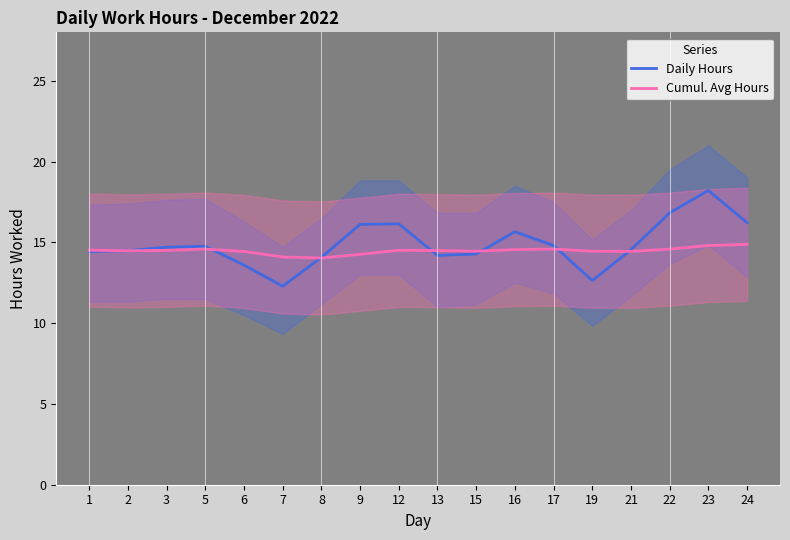

Is it true that Cumul. Avg Hours equals 14.5 at 12?

True